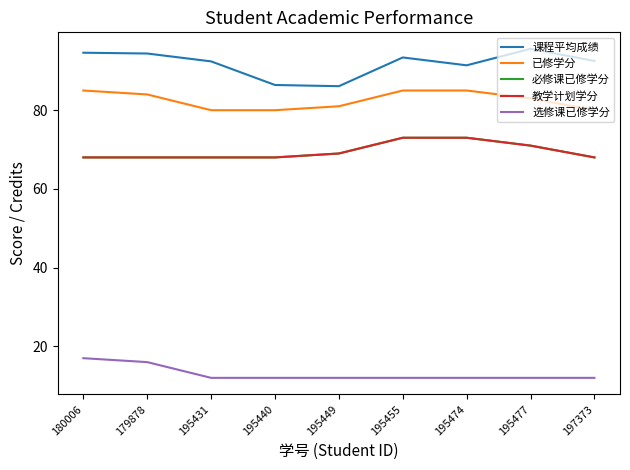

What is the total value across all series at 180006?

332.6